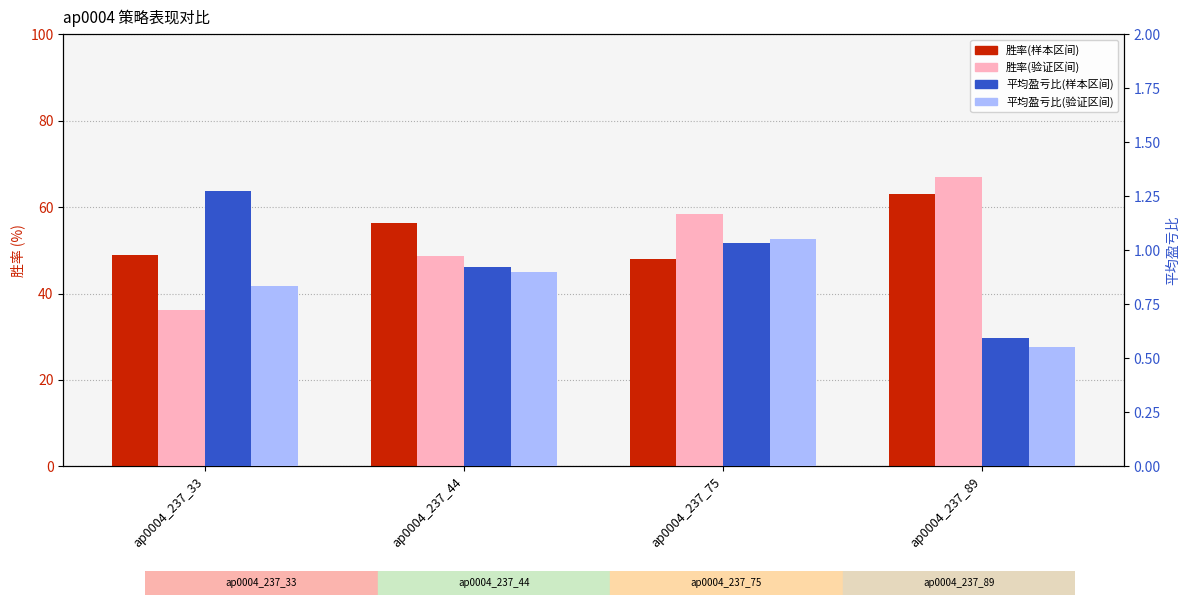

What are all the series names shown in the legend?

胜率(样本区间), 胜率(验证区间), 平均盈亏比(样本区间), 平均盈亏比(验证区间)